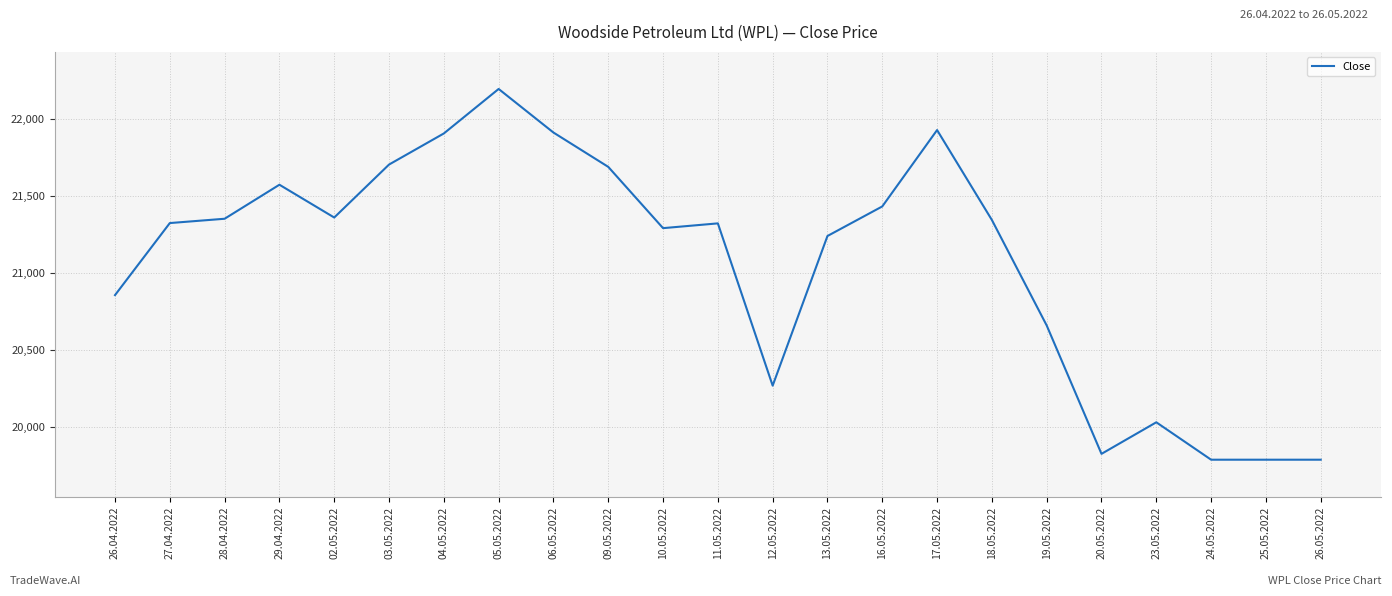

The chart shows a value of 34377 at 18.05.2022. True or false?

False